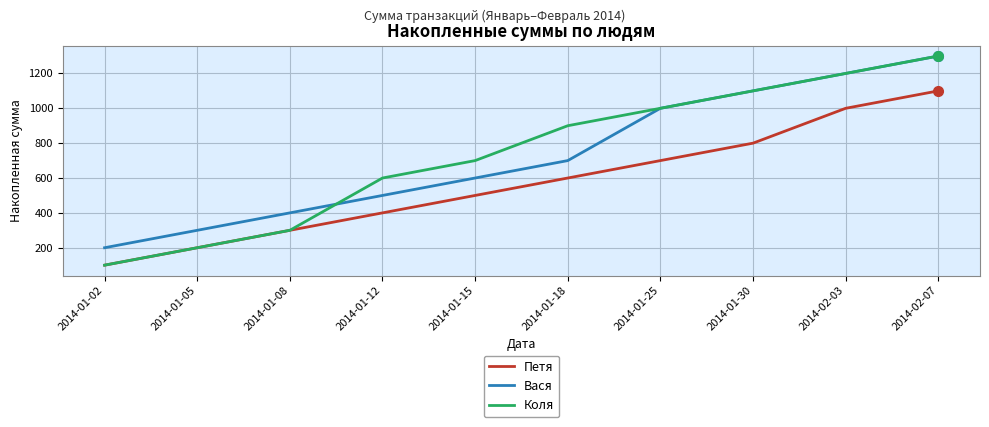

Is it true that Вася equals 500 at 2014-01-12?

True